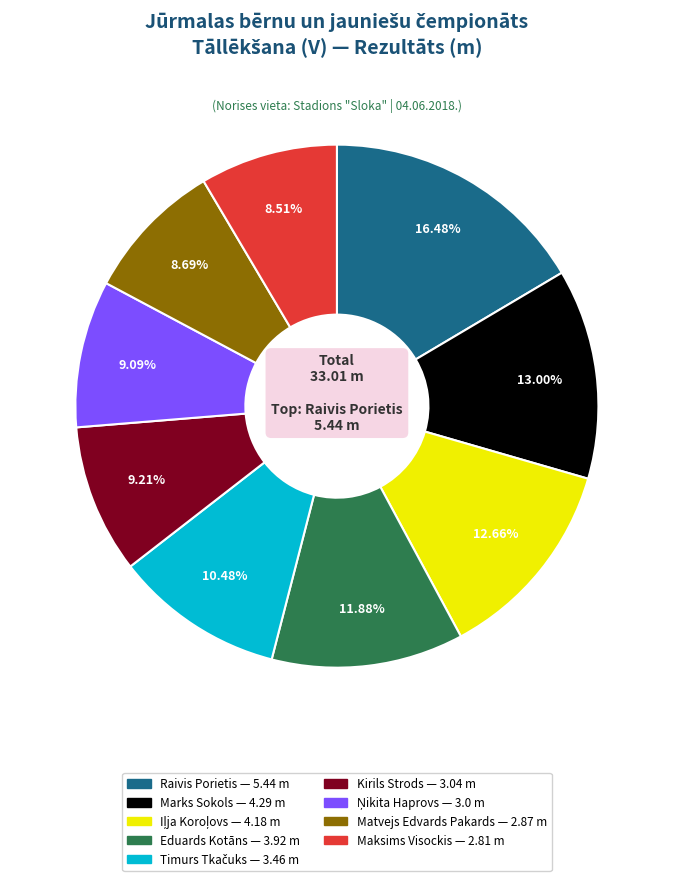

What is the largest slice in the pie chart?

Raivis Porietis